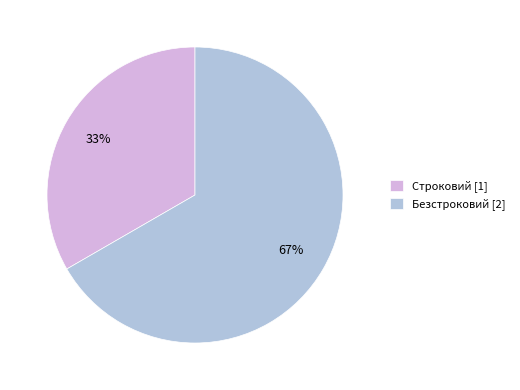

Does Строковий represent more than half of the total?

No